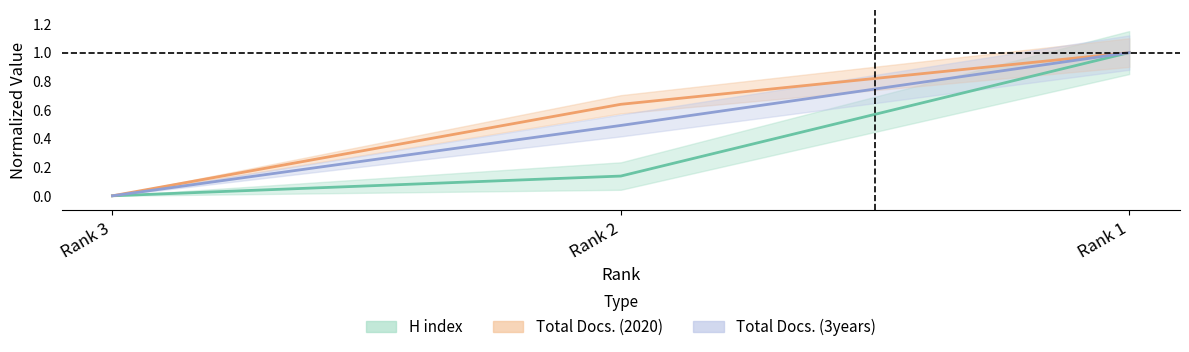

Reading left to right, extract all data points from this chart.

H index: 0.0	0.1	1.0
Total Docs. (2020): 0.0	0.6	1.0
Total Docs. (3years): 0.0	0.5	1.0